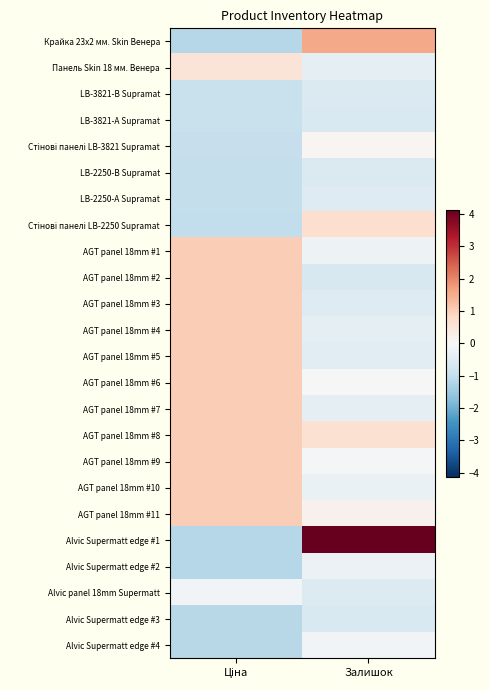

Rank the series by their maximum value, from highest to lowest.

Alvic Supermatt edge #1, Крайка 23x2 мм. Skin Венера, AGT panel 18mm #1, AGT panel 18mm #2, AGT panel 18mm #3, AGT panel 18mm #4, AGT panel 18mm #5, AGT panel 18mm #6, AGT panel 18mm #7, AGT panel 18mm #8, AGT panel 18mm #9, AGT panel 18mm #10, AGT panel 18mm #11, Стінові панелі LB-2250 Supramat, Панель Skin 18 мм. Венера, Стінові панелі LB-3821 Supramat, Alvic panel 18mm Supermatt, Alvic Supermatt edge #4, Alvic Supermatt edge #2, LB-2250-А Supramat, LB-2250-В Supramat, LB-3821-В Supramat, Alvic Supermatt edge #3, LB-3821-А Supramat